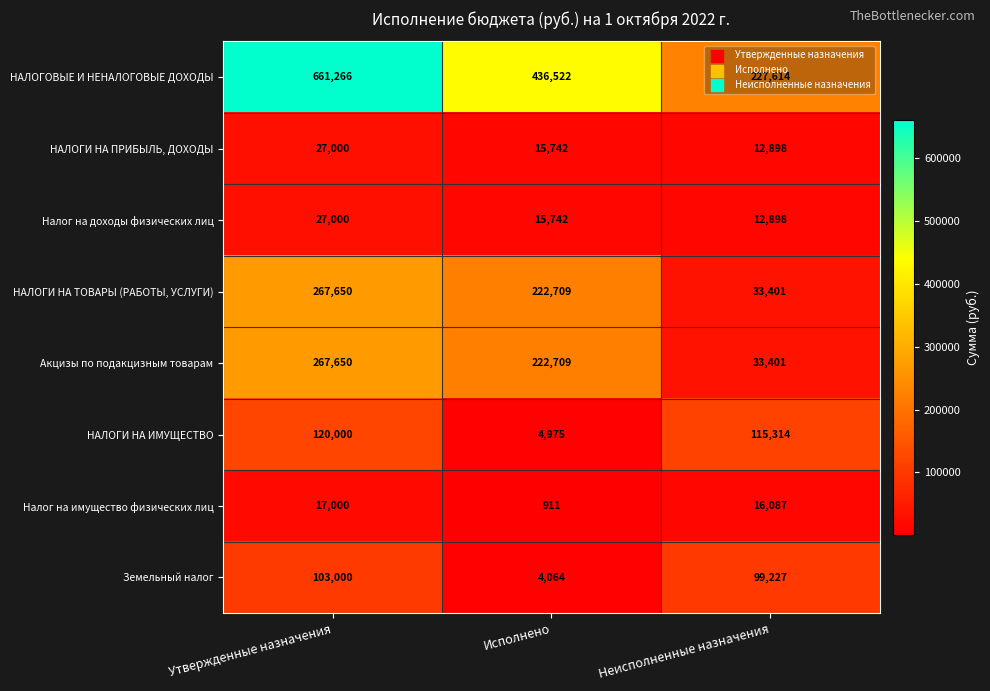

What is the difference between the maximum and minimum values in the НАЛОГИ НА ПРИБЫЛЬ, ДОХОДЫ series?

14102